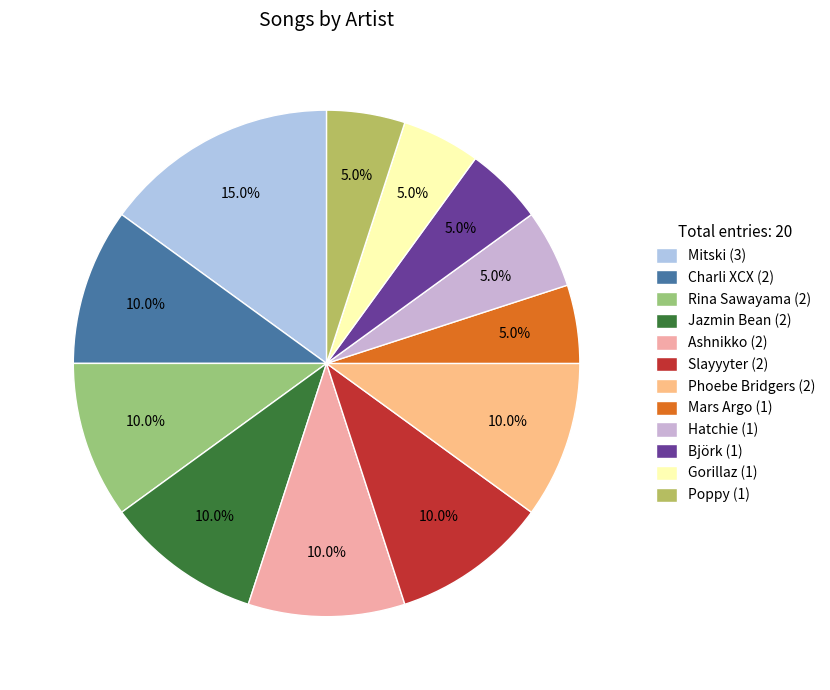

How many slices are in this pie chart?

12